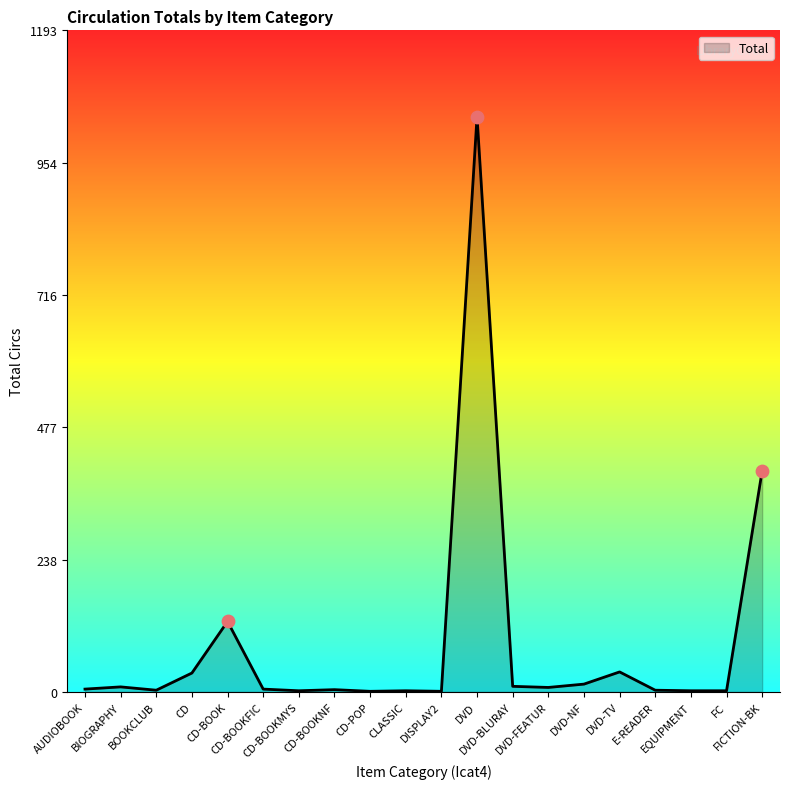

What is the ratio of the value at FICTION-BK to the value at E-READER?

133.0